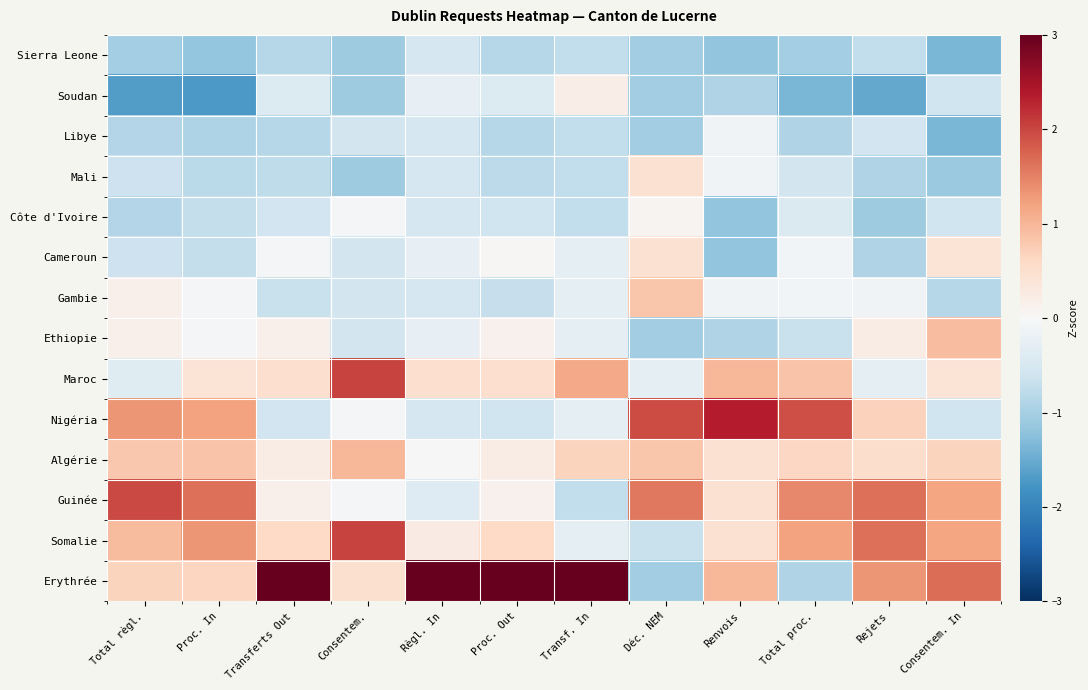

Which label corresponds to the largest value in the chart?

Règl. In